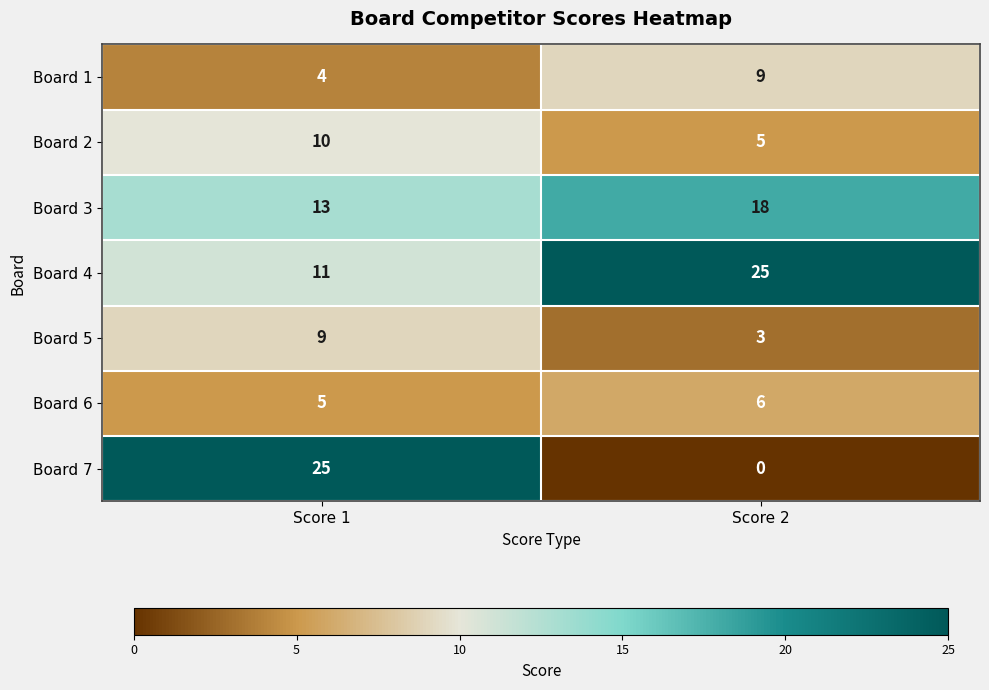

At which label does Board 5 reach its minimum?

Score 2